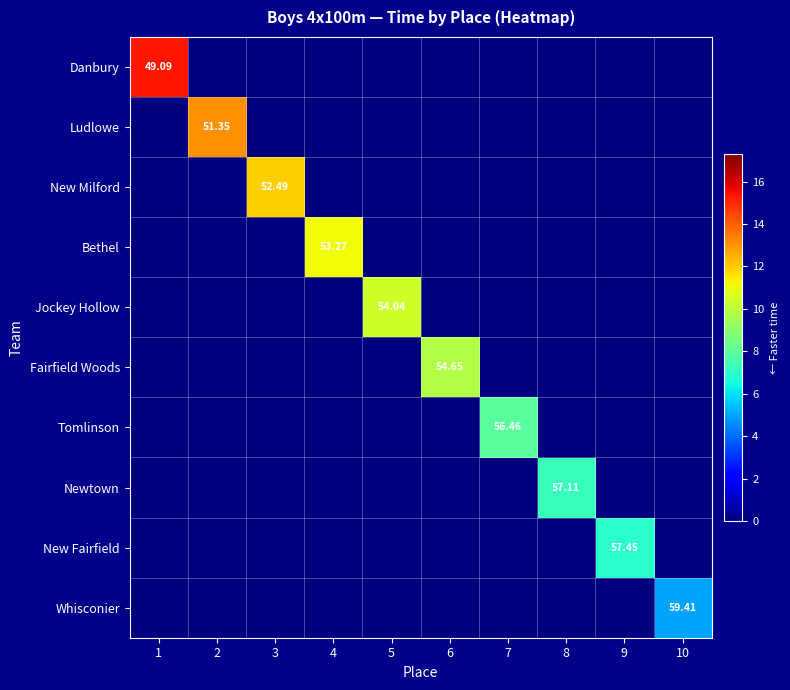

At how many categories does at least one series exceed 2?

10